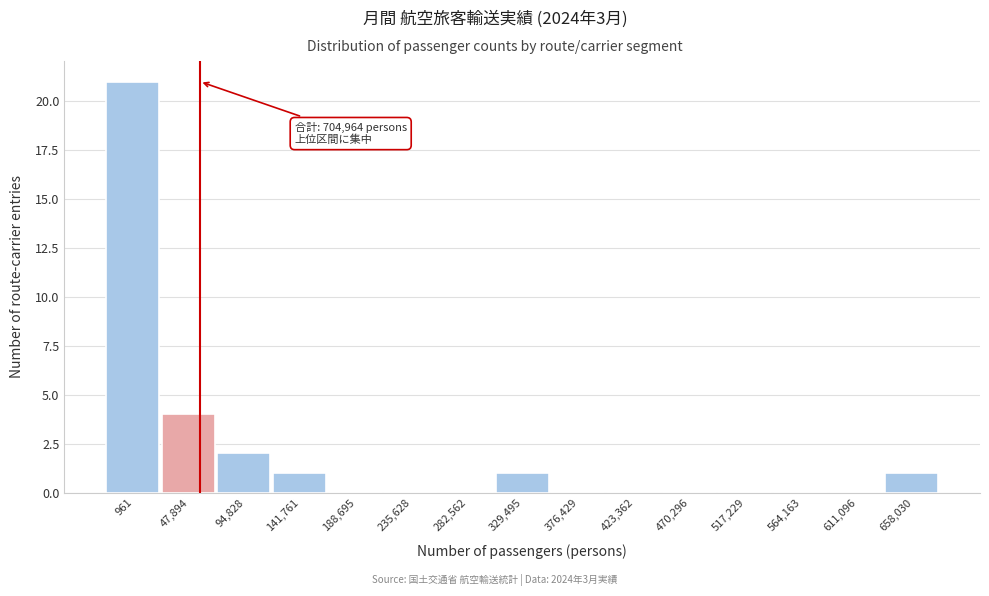

Reading right to left, transcribe all the data shown in this chart.

658,030=1	611,096=0	564,163=0	517,229=0	470,296=0	423,362=0	376,429=0	329,495=1	282,562=0	235,628=0	188,695=0	141,761=1	94,828=2	47,894=4	961=21